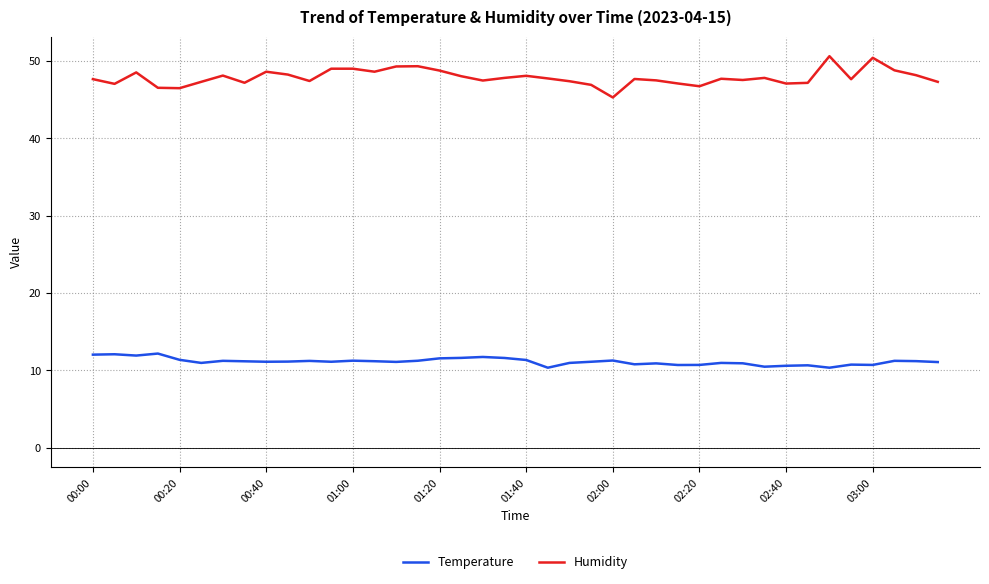

At how many categories does at least one series exceed 27?

40